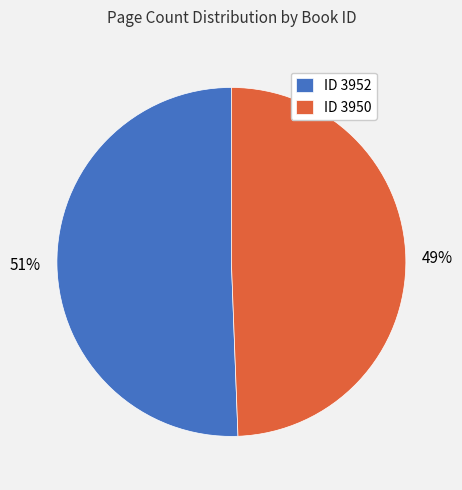

How many slices are in this pie chart?

2